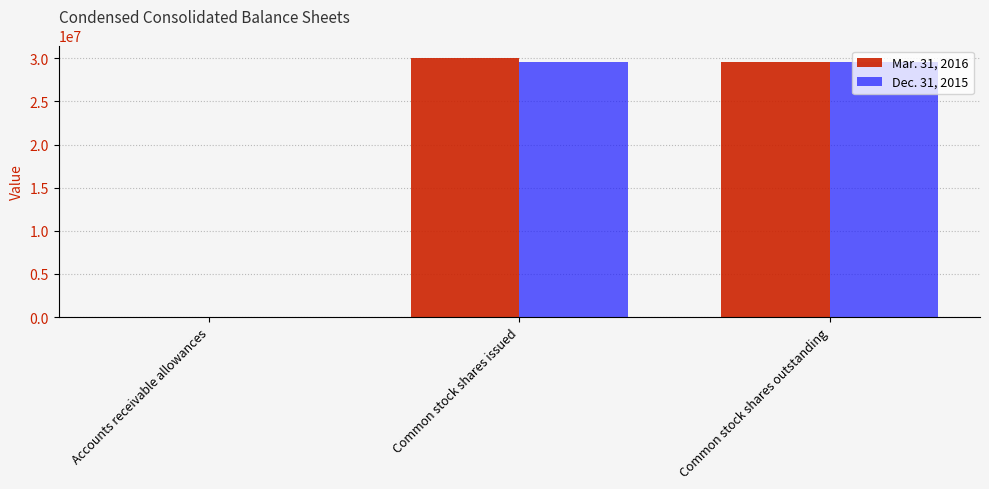

What is the total value across all series at Common stock shares issued?

59538123